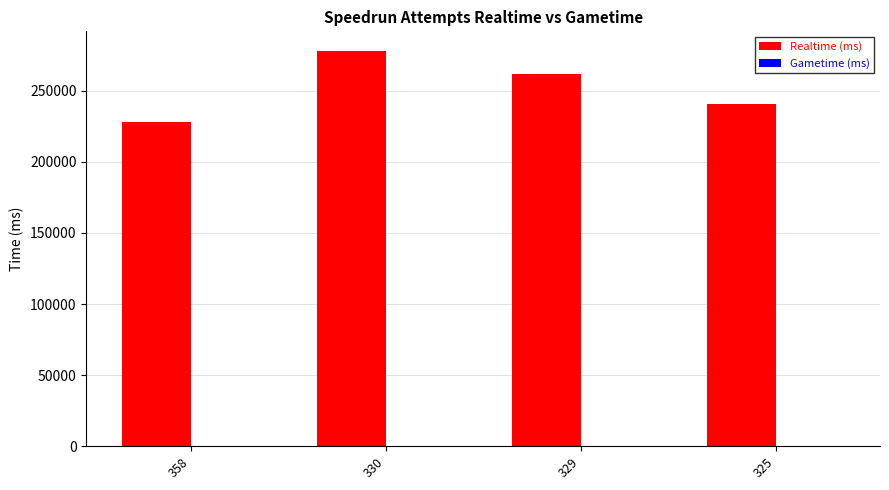

What is the sum of the values at 325 and 329?

502015